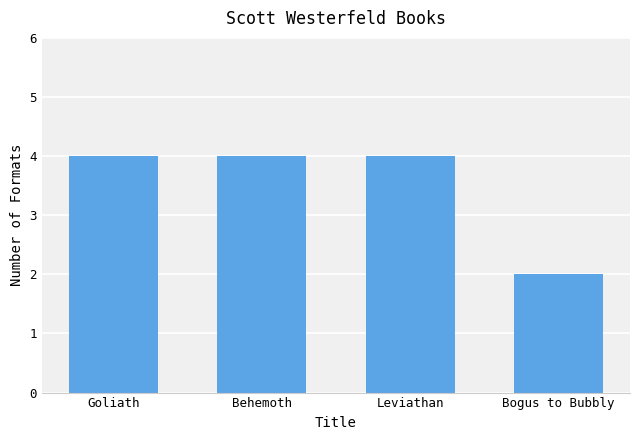

What is the maximum value shown in the chart?

4